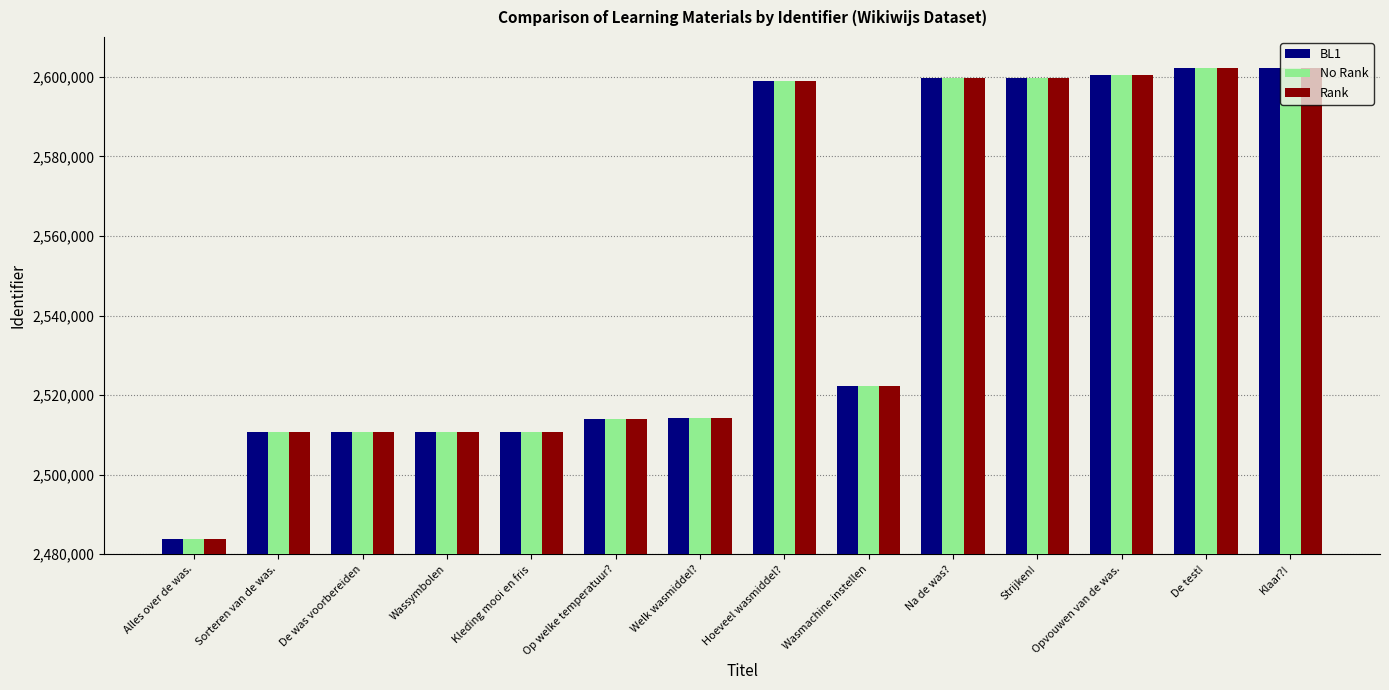

Which label corresponds to the smallest value in the chart?

Alles over de was.